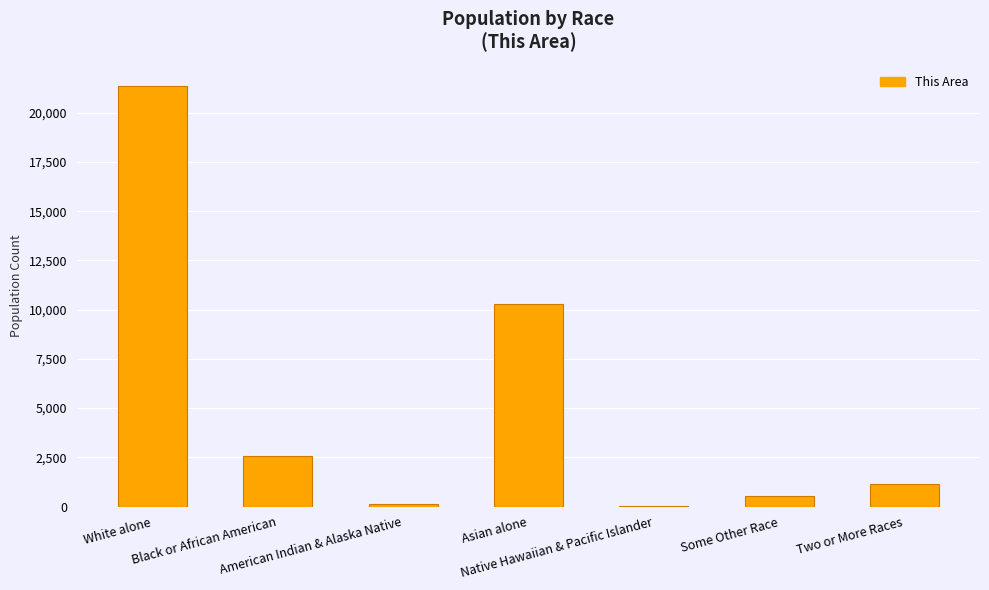

Which has a higher value, Native Hawaiian & Pacific Islander or Asian alone?

Asian alone